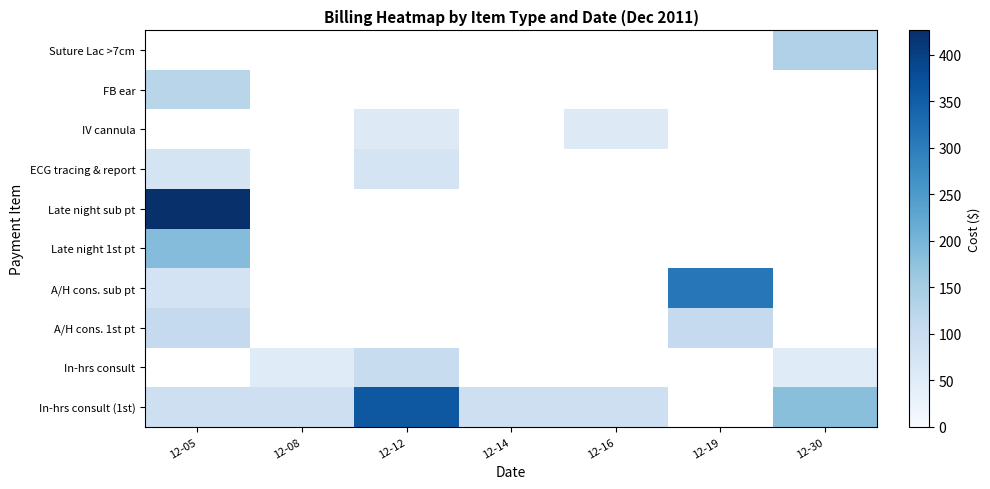

Reading left to right, extract all data points from this chart.

In-hrs consult (1st): 12-05=90.2	12-08=90.2	12-12=360.8	12-14=90.2	12-16=90.2	12-19=0.0	12-30=180.4
In-hrs consult: 12-05=0.0	12-08=51.6	12-12=103.2	12-14=0.0	12-16=0.0	12-19=0.0	12-30=51.6
A/H cons. 1st pt: 12-05=106.6	12-08=0.0	12-12=0.0	12-14=0.0	12-16=0.0	12-19=106.6	12-30=0.0
A/H cons. sub pt: 12-05=77.3	12-08=0.0	12-12=0.0	12-14=0.0	12-16=0.0	12-19=309.2	12-30=0.0
Late night 1st pt: 12-05=185.3	12-08=0.0	12-12=0.0	12-14=0.0	12-16=0.0	12-19=0.0	12-30=0.0
Late night sub pt: 12-05=426.4	12-08=0.0	12-12=0.0	12-14=0.0	12-16=0.0	12-19=0.0	12-30=0.0
ECG tracing & report: 12-05=73.9	12-08=0.0	12-12=73.9	12-14=0.0	12-16=0.0	12-19=0.0	12-30=0.0
IV cannula: 12-05=0.0	12-08=0.0	12-12=54.8	12-14=0.0	12-16=54.8	12-19=0.0	12-30=0.0
FB ear: 12-05=124.6	12-08=0.0	12-12=0.0	12-14=0.0	12-16=0.0	12-19=0.0	12-30=0.0
Suture Lac >7cm: 12-05=0.0	12-08=0.0	12-12=0.0	12-14=0.0	12-16=0.0	12-19=0.0	12-30=136.5